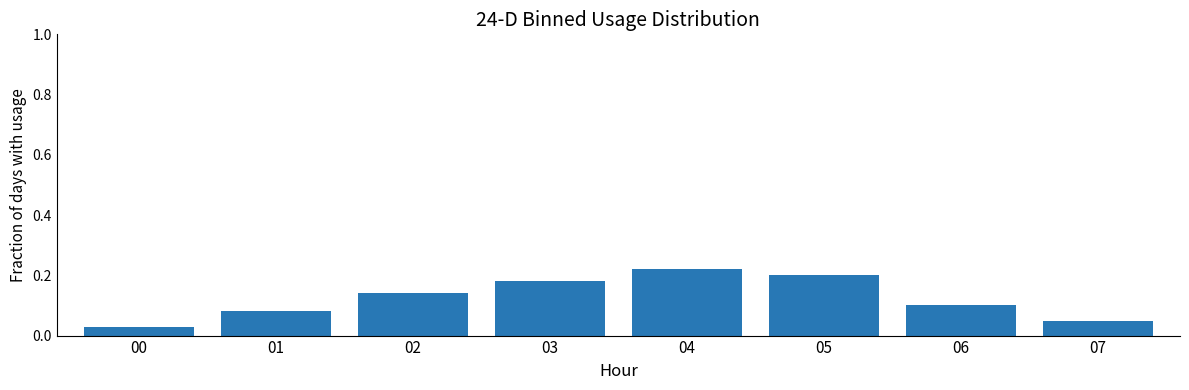

At which category does the chart reach its minimum across all series?

00